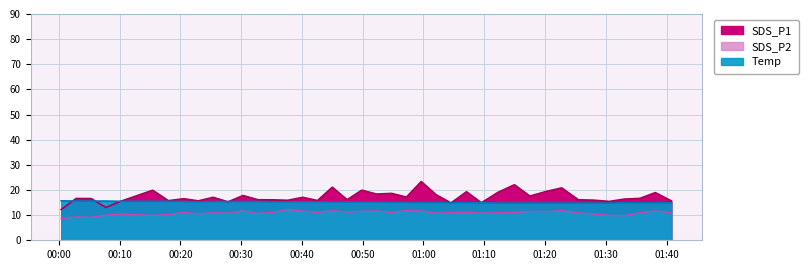

True or false: Temp and SDS_P1 intersect in this chart.

True